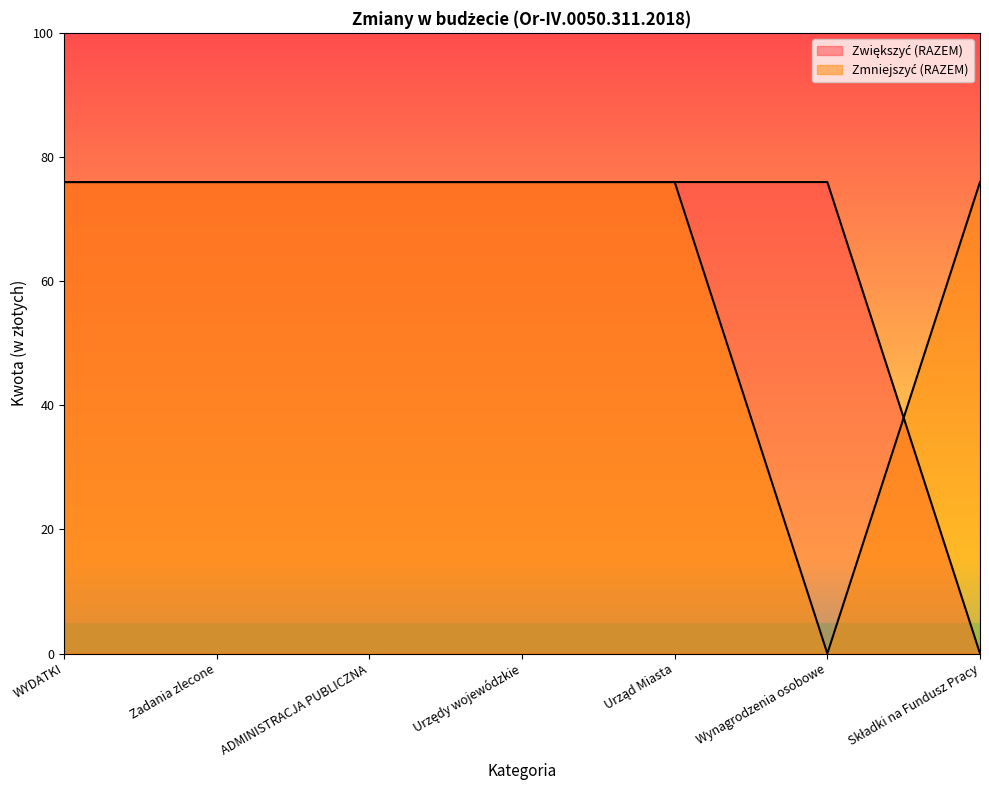

How many lines are shown in the chart?

2